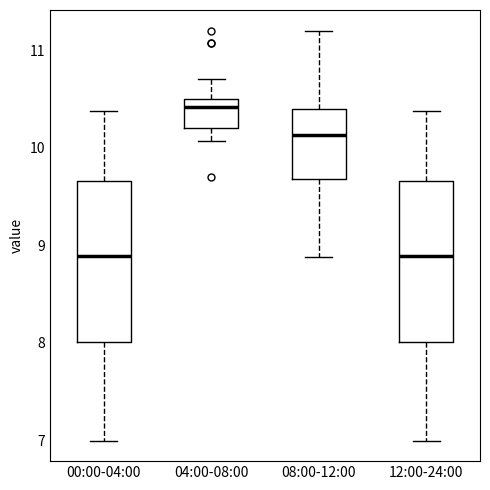

Reading left to right, transcribe this box plot: for each box, give where its median line is, the range the box spans, and where its two whiskers end, as read against the y-axis. The values are not printed on the chart, so give them approximately, as read against the axis.

00:00-04:00: median 8.9, box 8.0 to 9.7, whiskers 7.0 to 10.4
04:00-08:00: median 10.4, box 10.2 to 10.5, whiskers 10.1 to 10.7
08:00-12:00: median 10.1, box 9.7 to 10.4, whiskers 8.9 to 11.2
12:00-24:00: median 8.9, box 8.0 to 9.7, whiskers 7.0 to 10.4